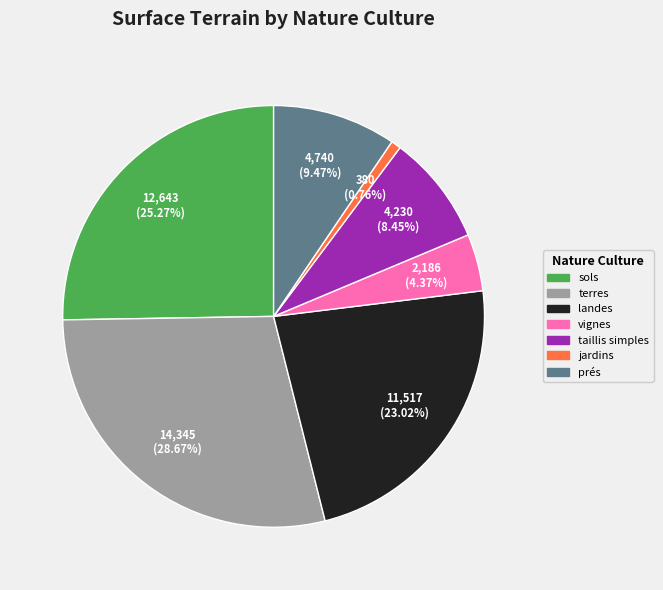

Which category has the smallest portion of the pie?

jardins